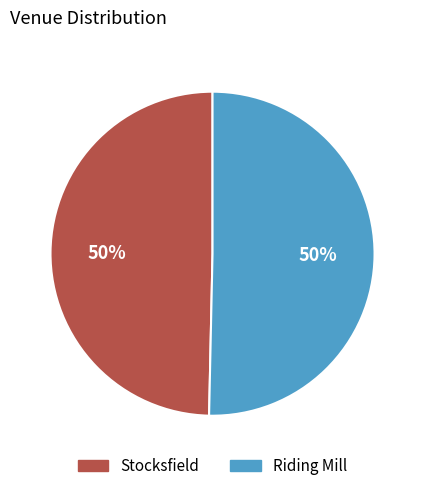

How many segments does this pie chart have?

2